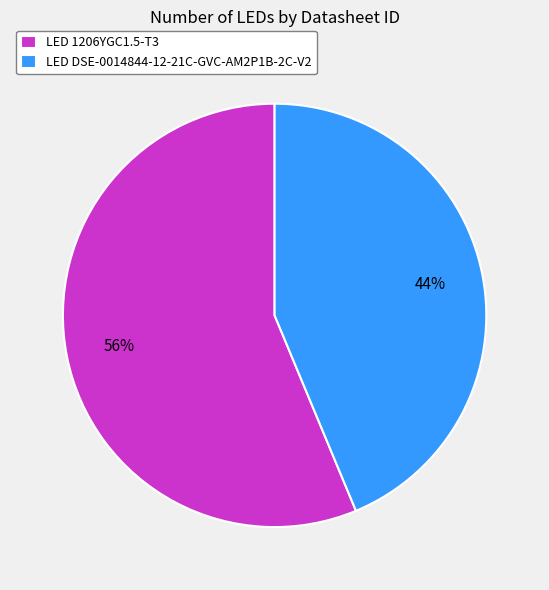

Is it true that LED DSE-0014844-12-21C-GVC-AM2P1B-2C-V2 is 44% of the pie?

True